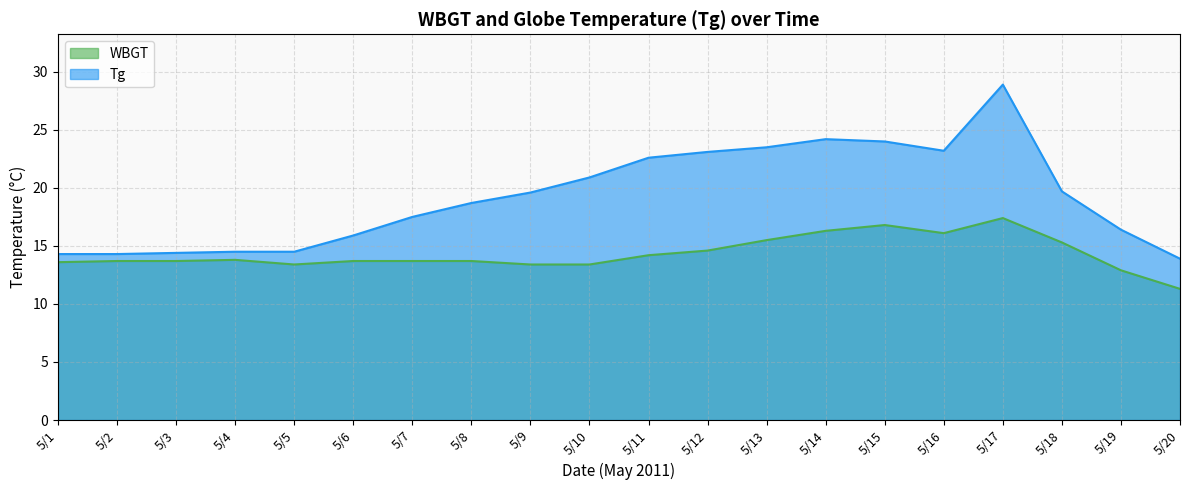

Which series has the largest total across all categories?

Tg